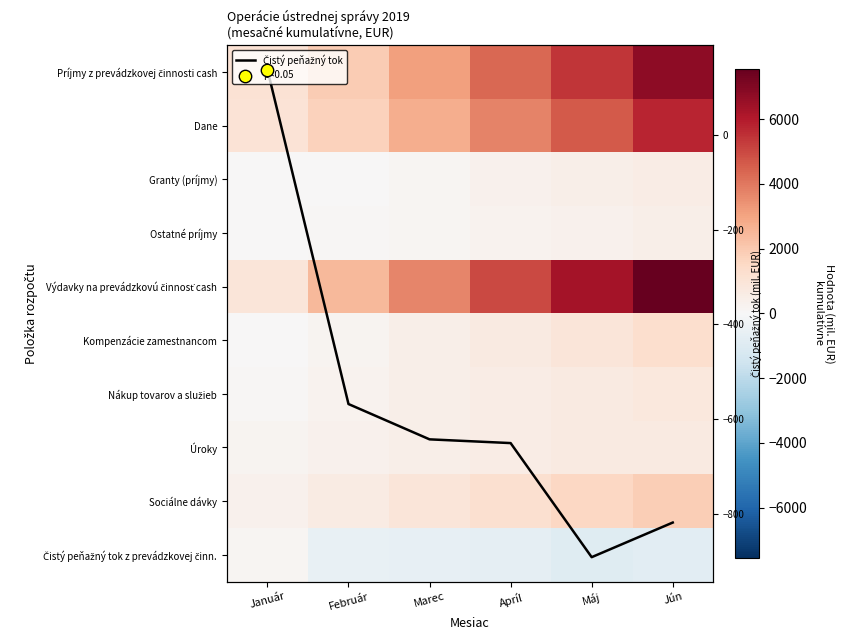

The Úroky series shows 450.7 at Marec. True or false?

True